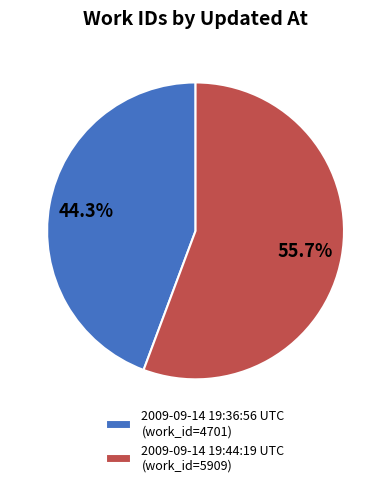

Is the sum of 2009-09-14 19:44:19 UTC and 2009-09-14 19:36:56 UTC greater than half?

Yes